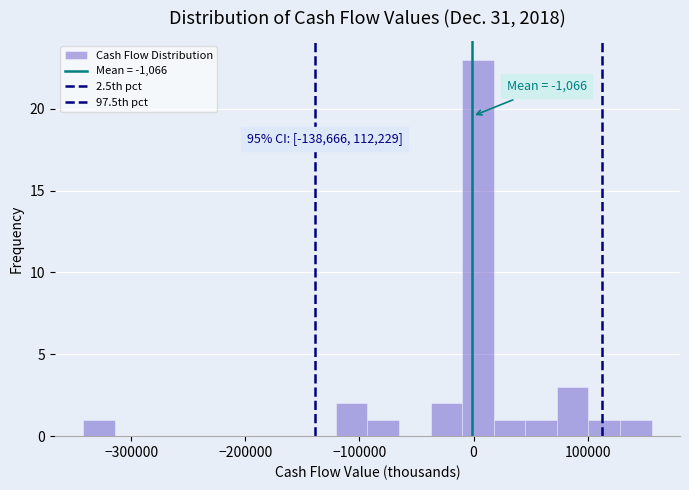

Read against the x-axis, roughly where is the centre of the tallest bar?

0